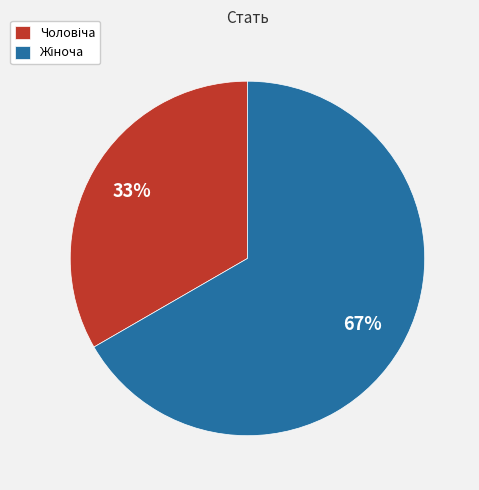

Is there a majority slice in this chart?

Yes